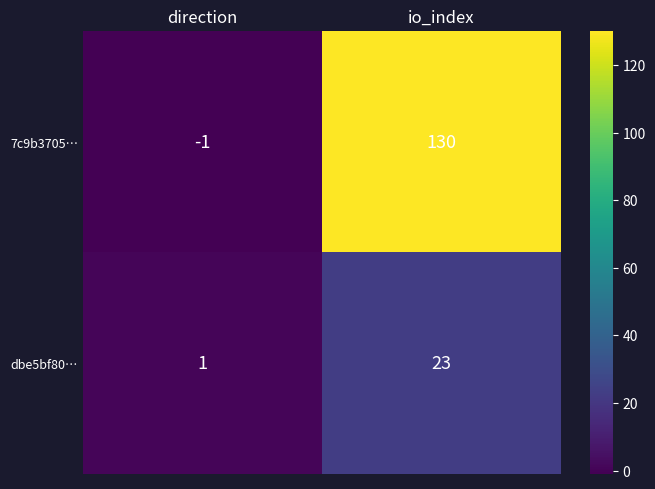

Is it true that dbe5bf80… equals 23 at io_index?

True